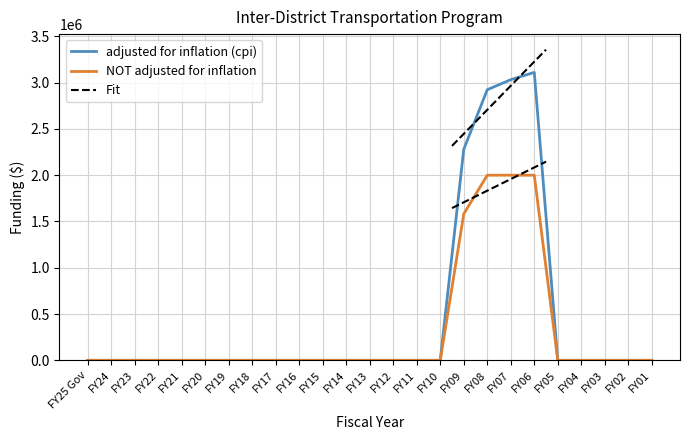

What is the difference between the second highest and second lowest values in the adjusted for inflation (cpi) series?

3031675